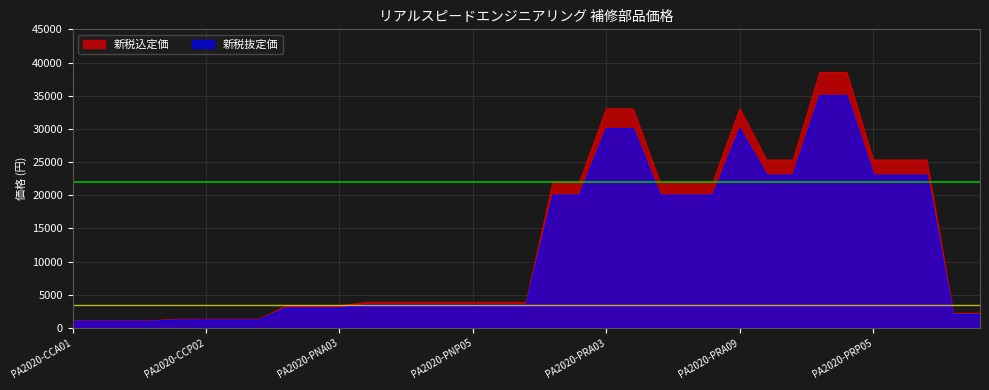

True or false: 新税抜定価 and 新税込定価 intersect in this chart.

False